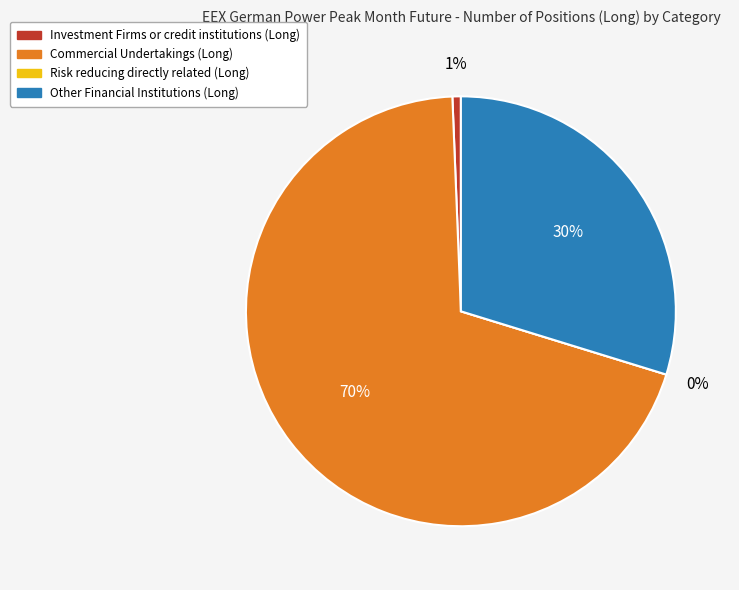

Rank the categories by value from highest to lowest.

Commercial Undertakings (Long), Other Financial Institutions (Long), Investment Firms or credit institutions (Long), Risk reducing directly related (Long)